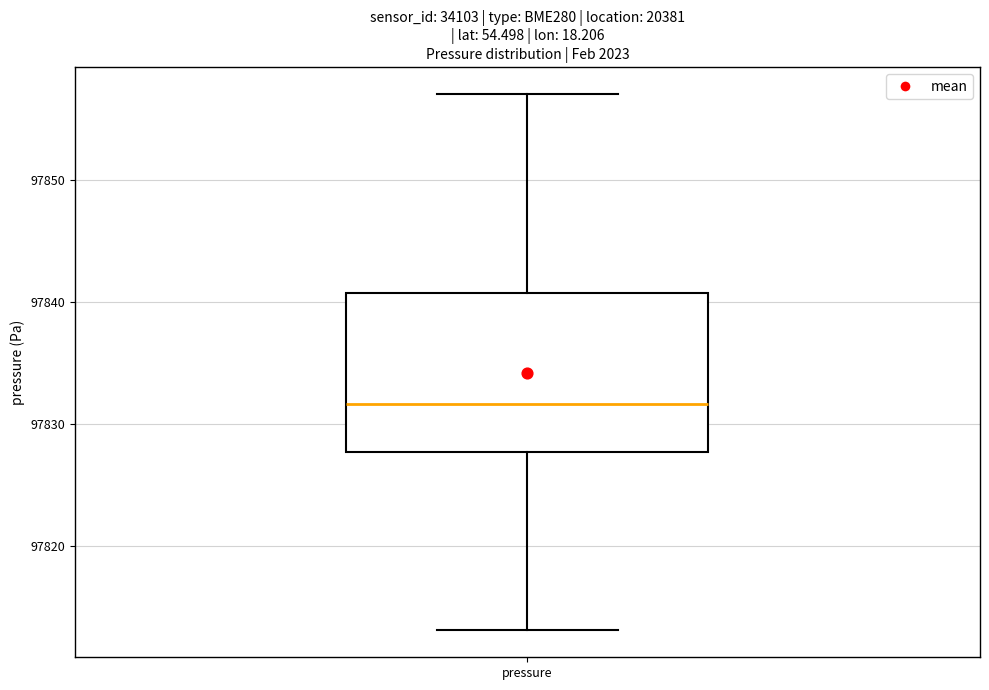

Read this box plot against the y-axis: the position of the median line, the range covered by the box, and the ends of both whiskers. The values are not printed on the chart, so give them approximately, as read against the axis.

median 97832, box 97828 to 97841, whiskers 97813 to 97857